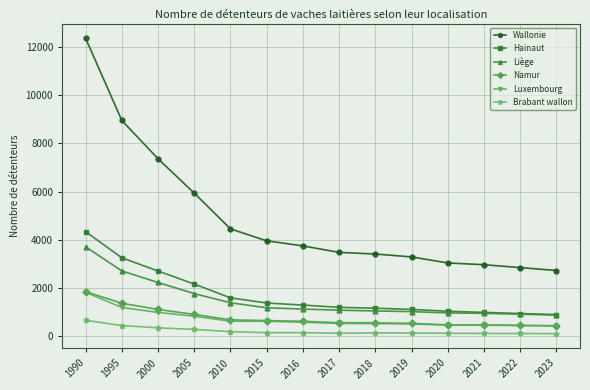

Is the value of Luxembourg at 1990 greater than the value of Hainaut at 1995?

No